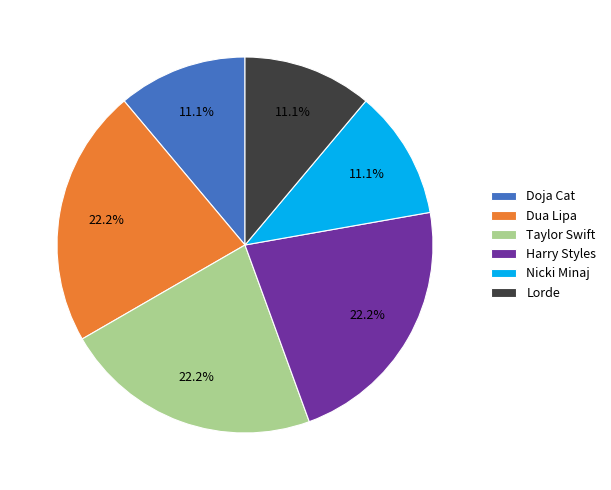

To the nearest percent, what portion does Nicki Minaj represent?

11%